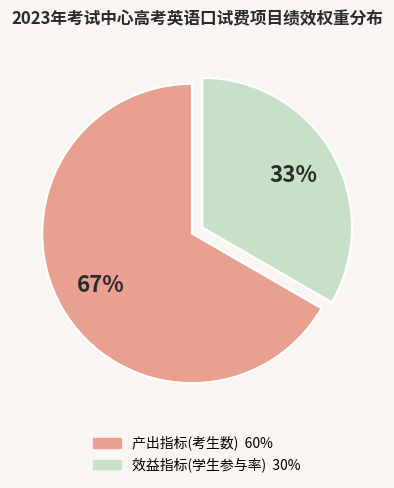

What is the largest slice in the pie chart?

产出指标(考生数)